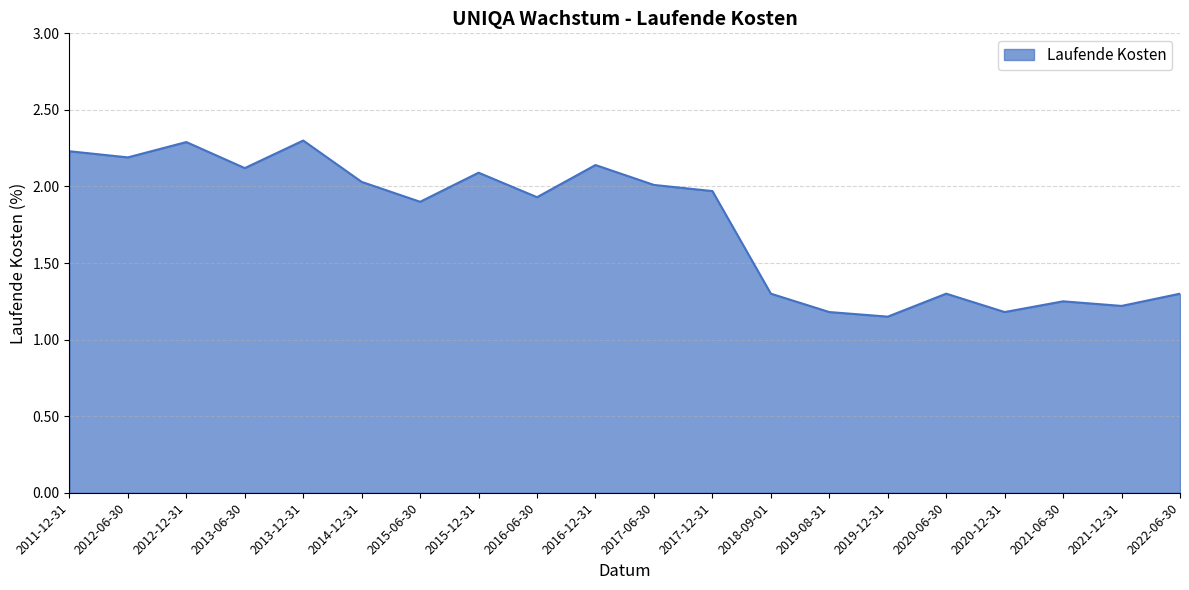

True or false: the data shows 1.2 at 2020-12-31.

True